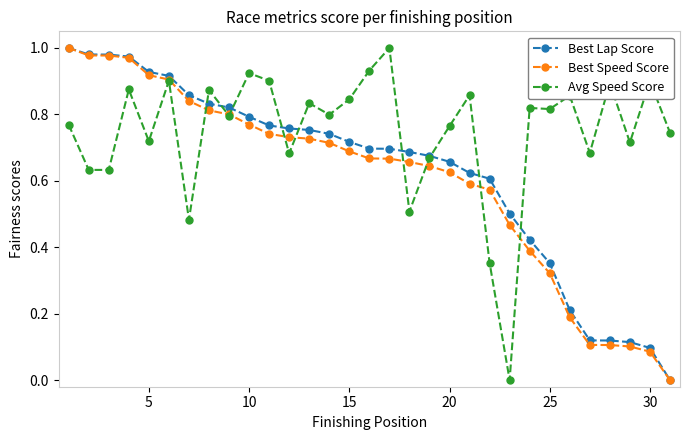

True or false: Avg Speed Score has more than 0 interior local peaks.

True